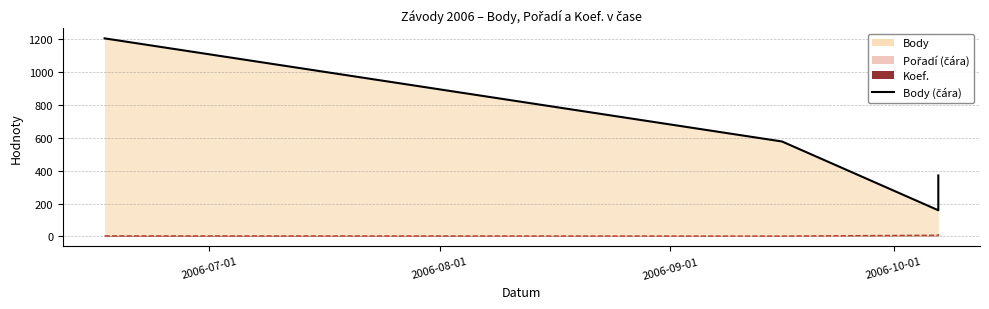

True or false: Body (line) and Pořadí (line) cross at least once.

False